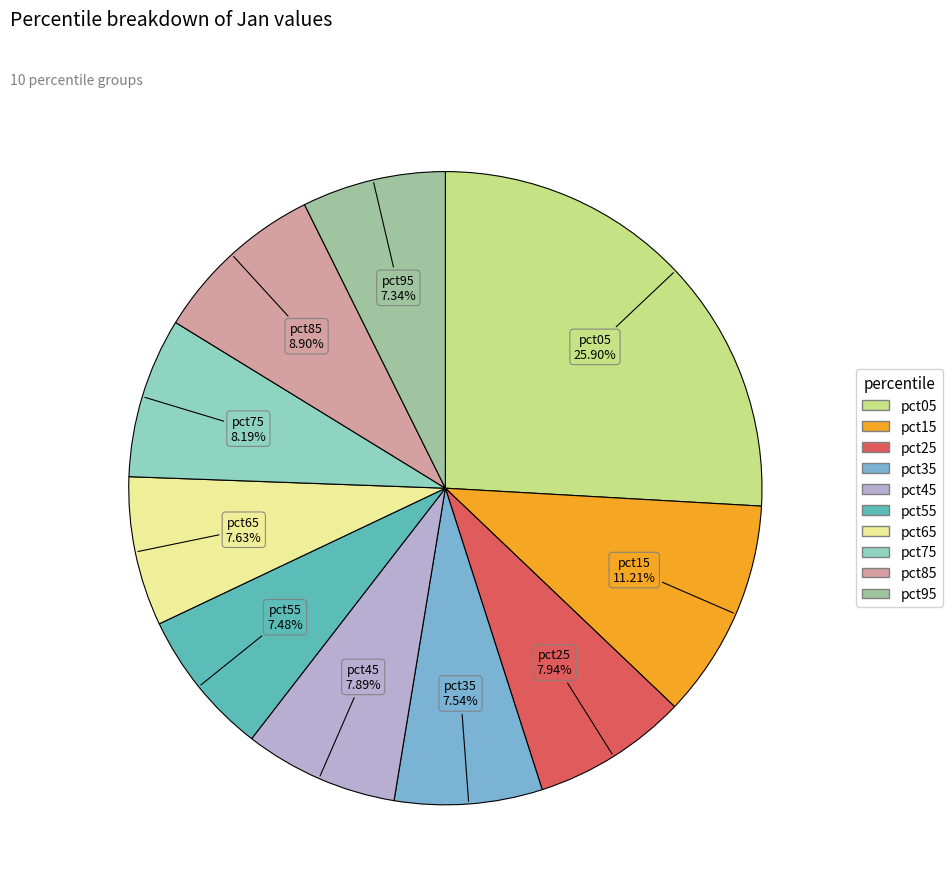

What portion of the pie excludes pct55?

92.5%